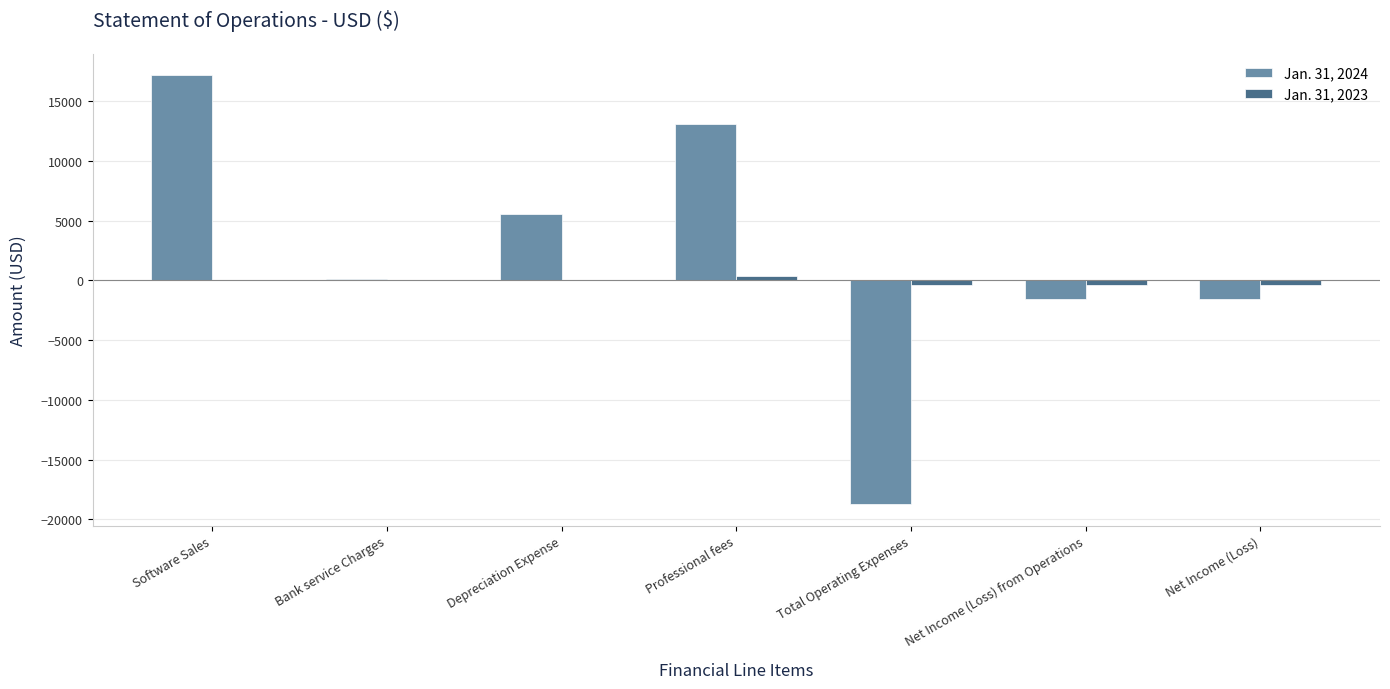

Count the number of categories in the chart.

7